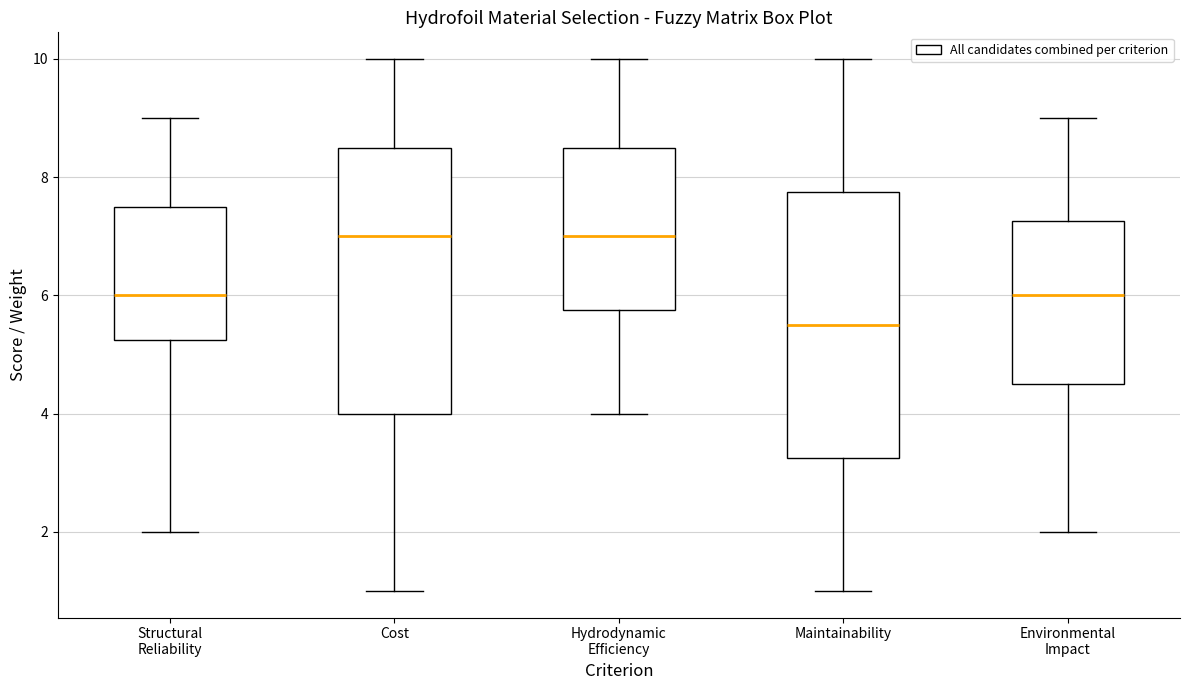

Reading left to right, read every box against the y-axis: the position of its median line, the range the box covers, and the ends of its whiskers. The values are not printed on the chart, so give them approximately, as read against the axis.

Structural Reliability: median 6.0, box 5.2 to 7.6, whiskers 2.0 to 9.0
Cost: median 7.0, box 4.0 to 8.6, whiskers 1.0 to 10.0
Hydrodynamic Efficiency: median 7.0, box 5.8 to 8.6, whiskers 4.0 to 10.0
Maintainability: median 5.6, box 3.2 to 7.8, whiskers 1.0 to 10.0
Environmental Impact: median 6.0, box 4.6 to 7.2, whiskers 2.0 to 9.0